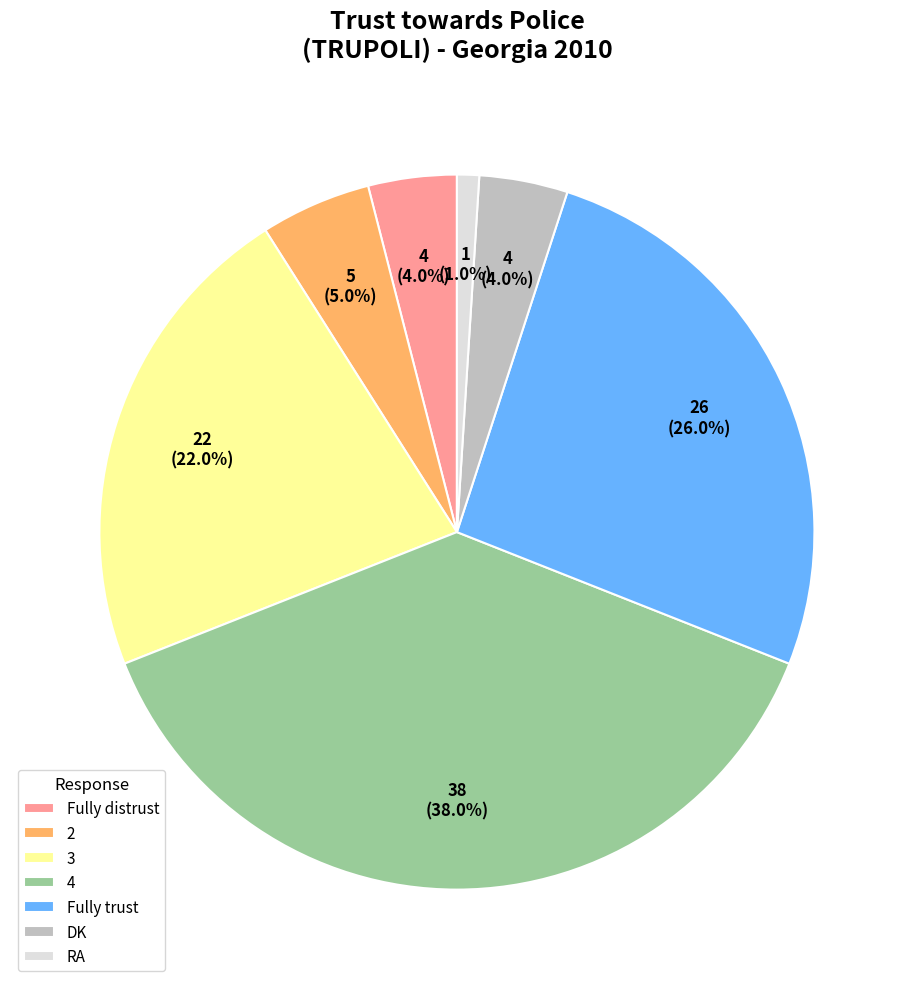

To the nearest percent, what is the difference between the largest and smallest slice percentages?

37%